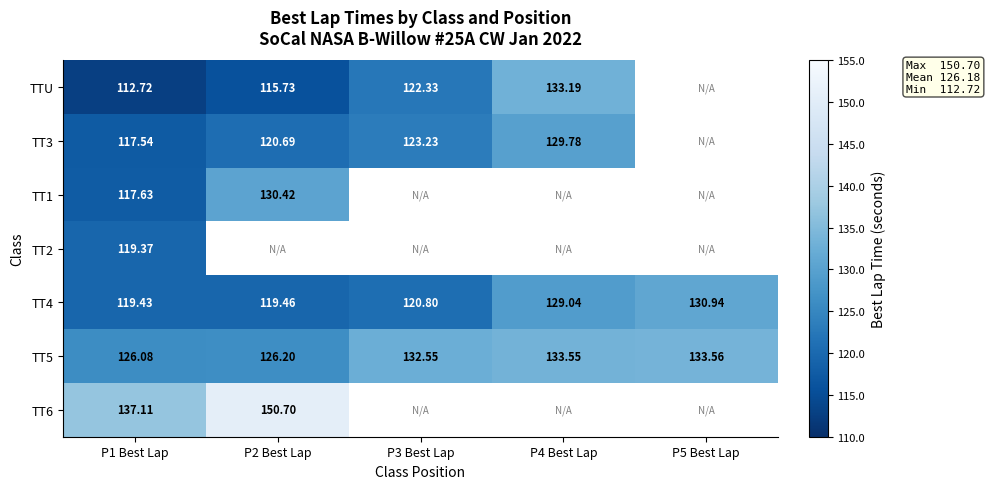

Is the value of TT5 at P5 Best Lap greater than the value of TT4 at P5 Best Lap?

Yes